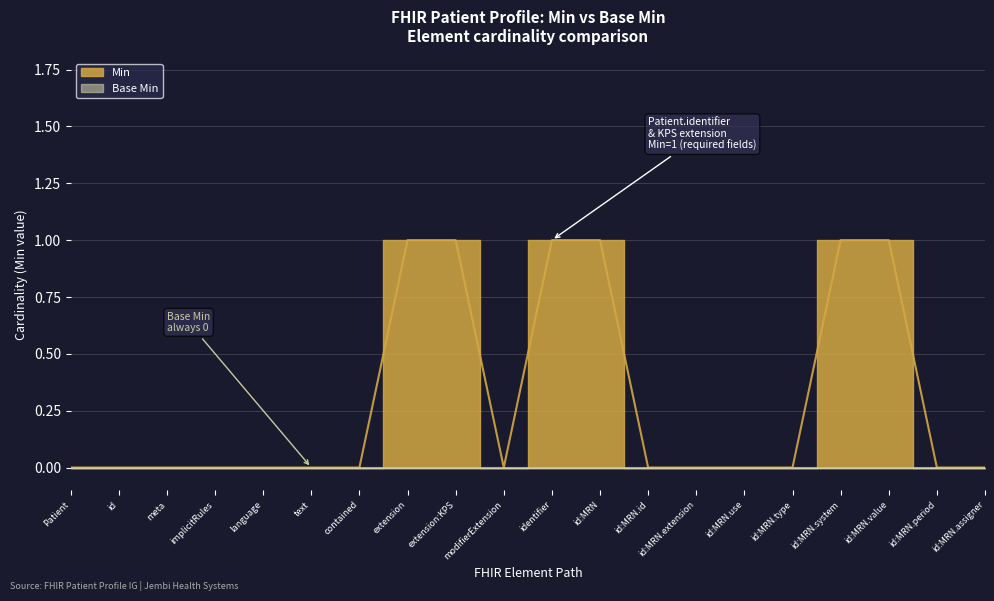

Which has a higher value, extension or id:MRN.assigner?

extension